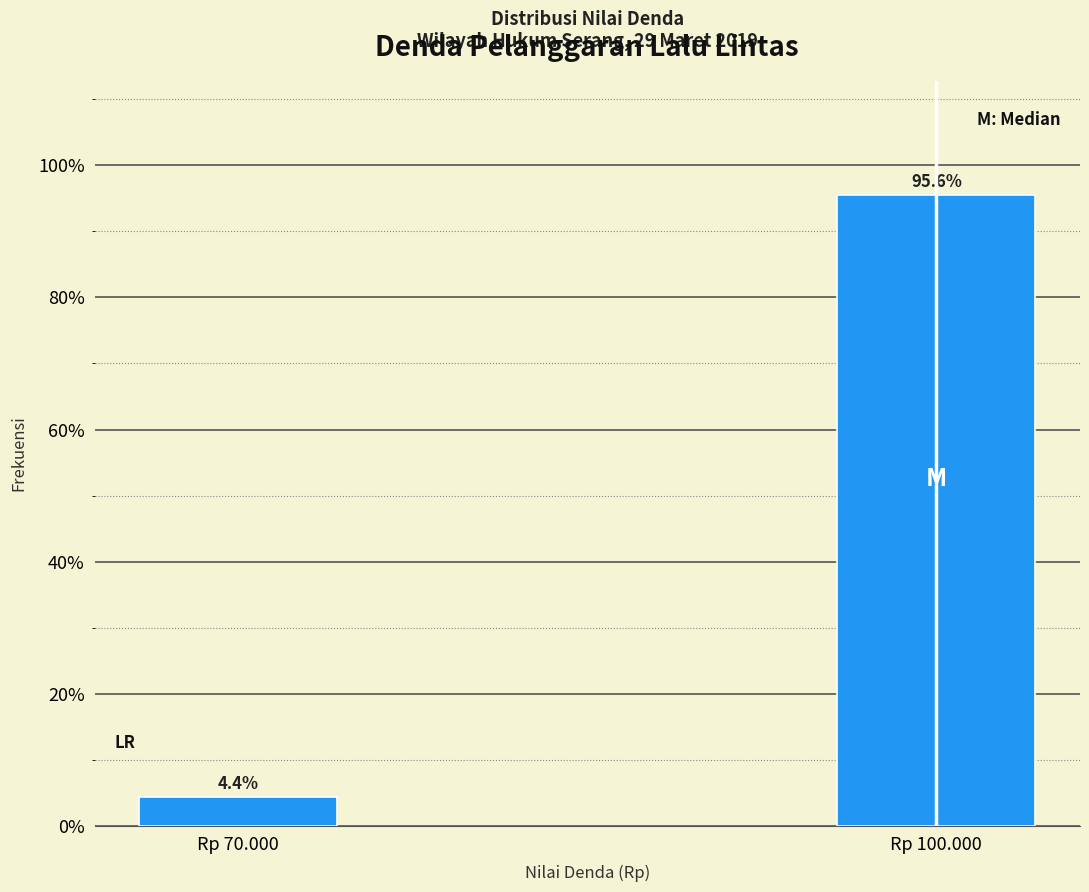

Reading left to right, list all the values displayed in this chart.

Rp 70.000=4.4	Rp 100.000=95.6